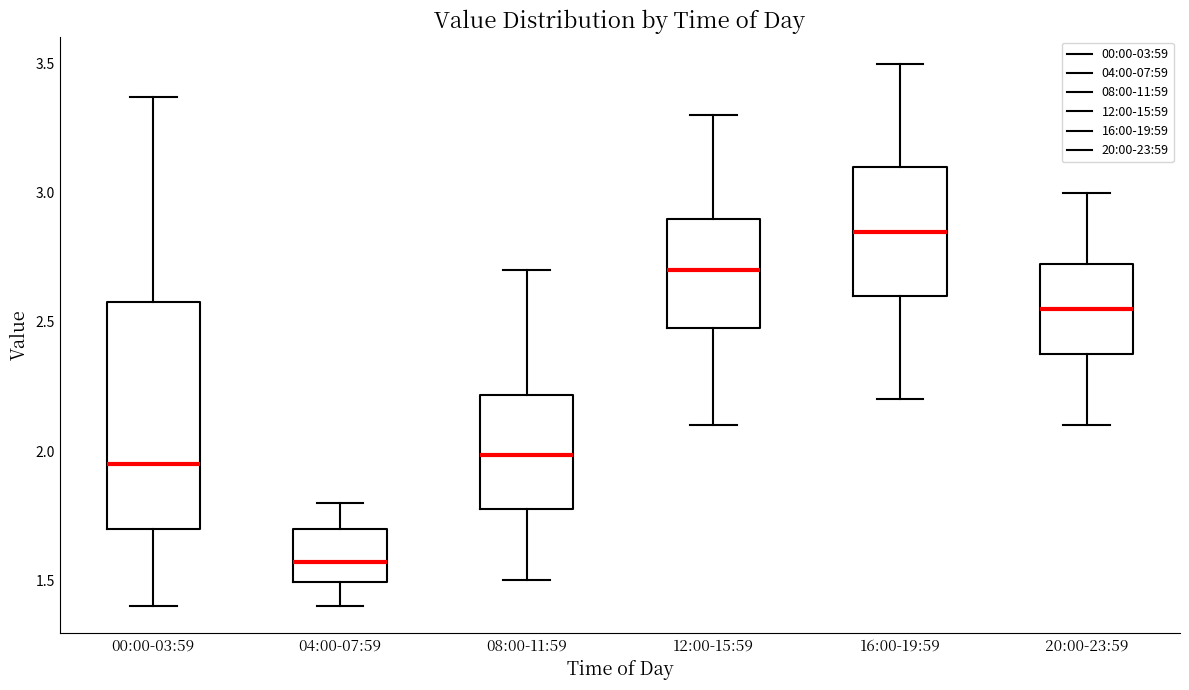

Reading left to right, read every box against the y-axis: the position of its median line, the range the box covers, and the ends of its whiskers. The values are not printed on the chart, so give them approximately, as read against the axis.

00:00-03:59: median 1.95, box 1.70 to 2.60, whiskers 1.40 to 3.35
04:00-07:59: median 1.55, box 1.50 to 1.70, whiskers 1.40 to 1.80
08:00-11:59: median 2.00, box 1.80 to 2.20, whiskers 1.50 to 2.70
12:00-15:59: median 2.70, box 2.50 to 2.90, whiskers 2.10 to 3.30
16:00-19:59: median 2.85, box 2.60 to 3.10, whiskers 2.20 to 3.50
20:00-23:59: median 2.55, box 2.40 to 2.75, whiskers 2.10 to 3.00